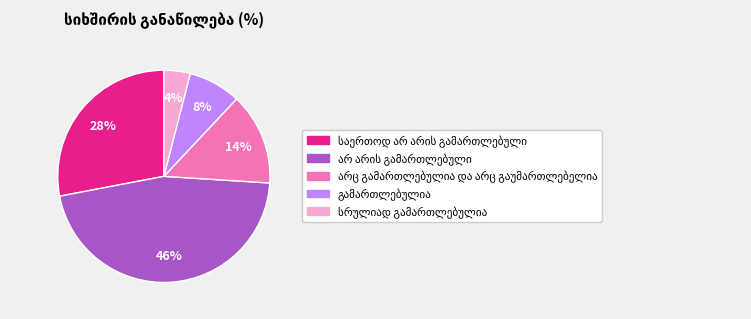

Is there a majority slice in this chart?

No